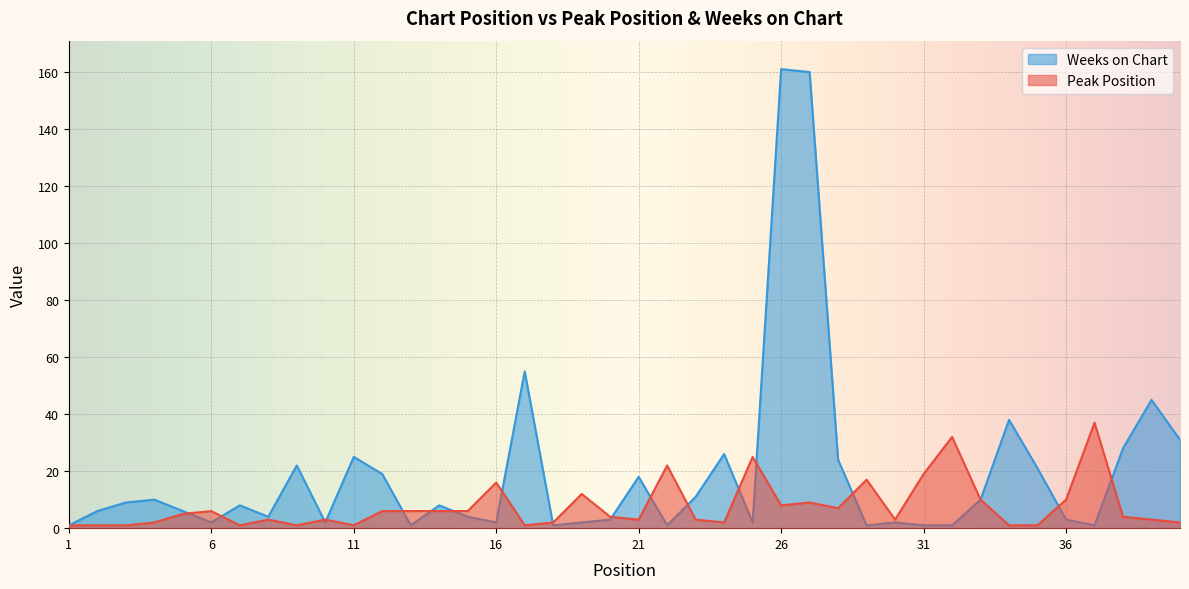

What are all the series names shown in the legend?

Weeks on Chart, Peak Position